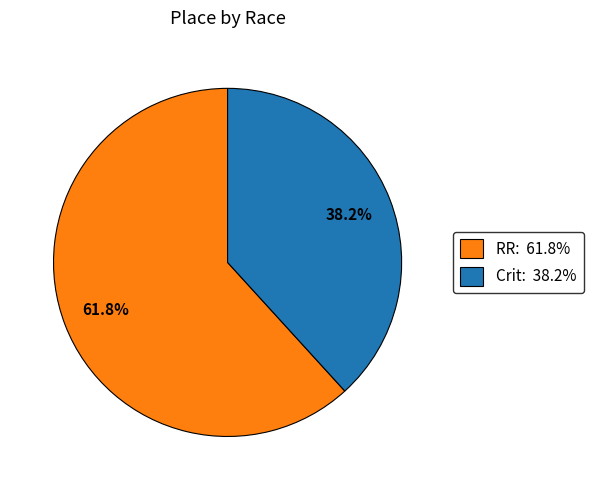

How many slices are in this pie chart?

2